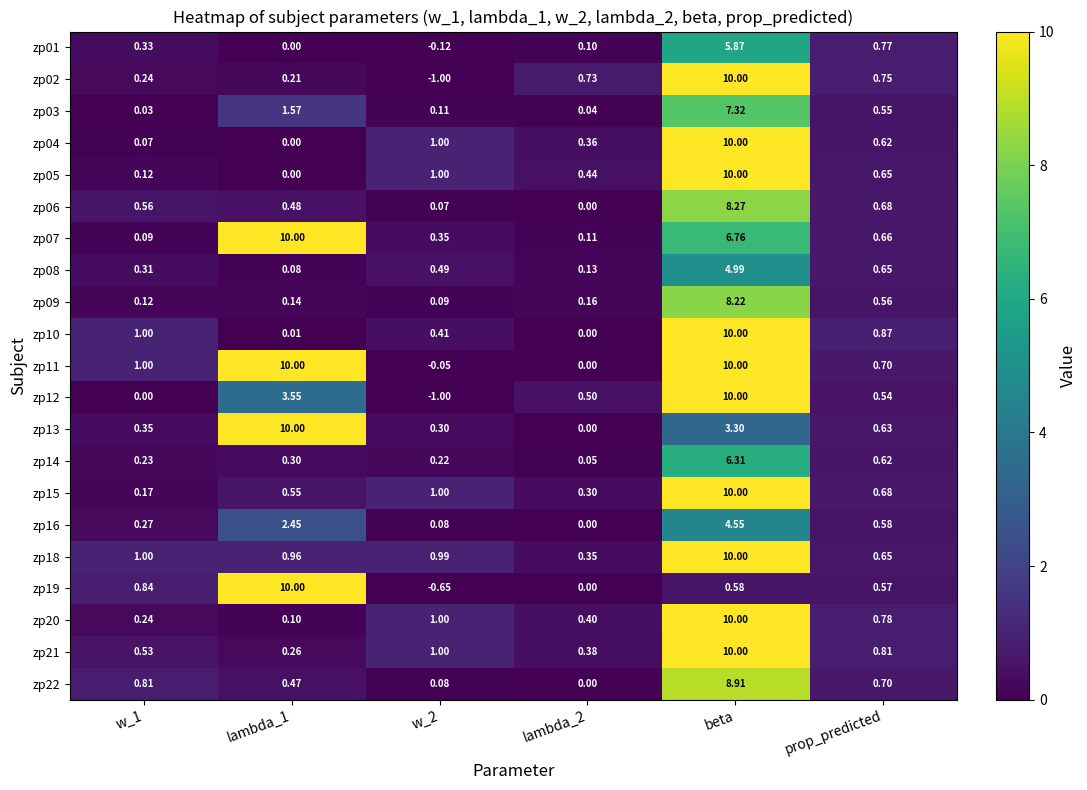

At which label does zp21 reach its peak?

beta